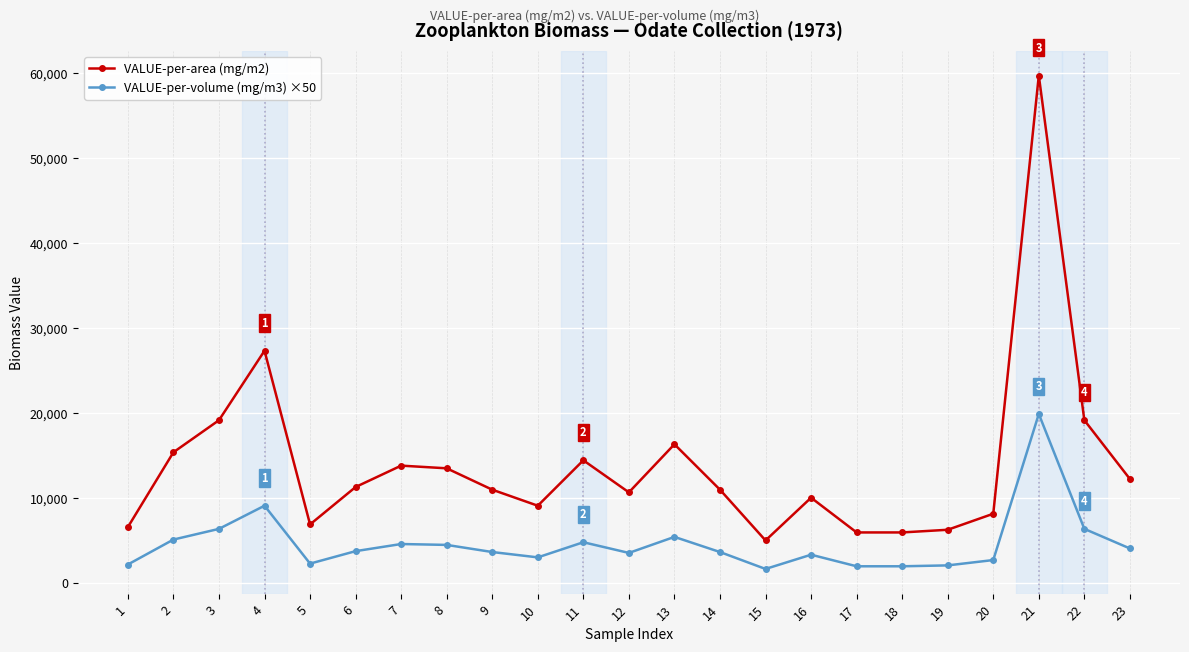

Which series has the largest total across all categories?

VALUE-per-area (mg/m2)